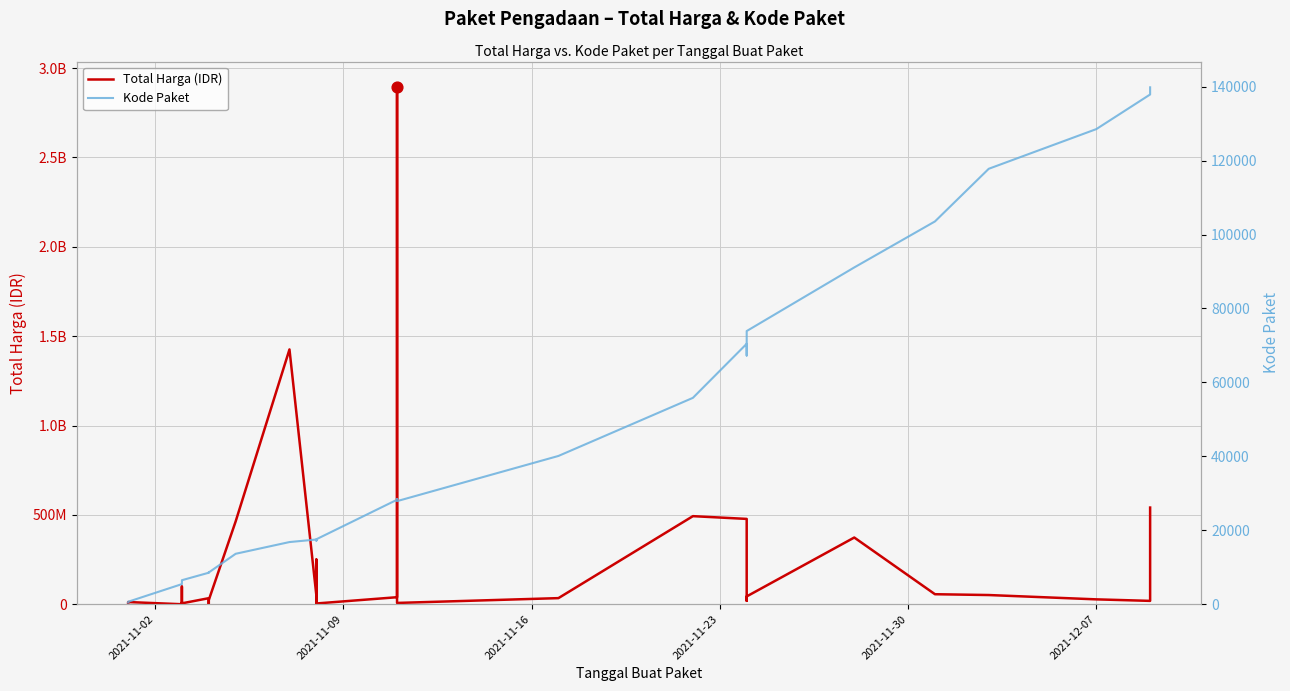

At how many categories does at least one series exceed 1293258897?

2